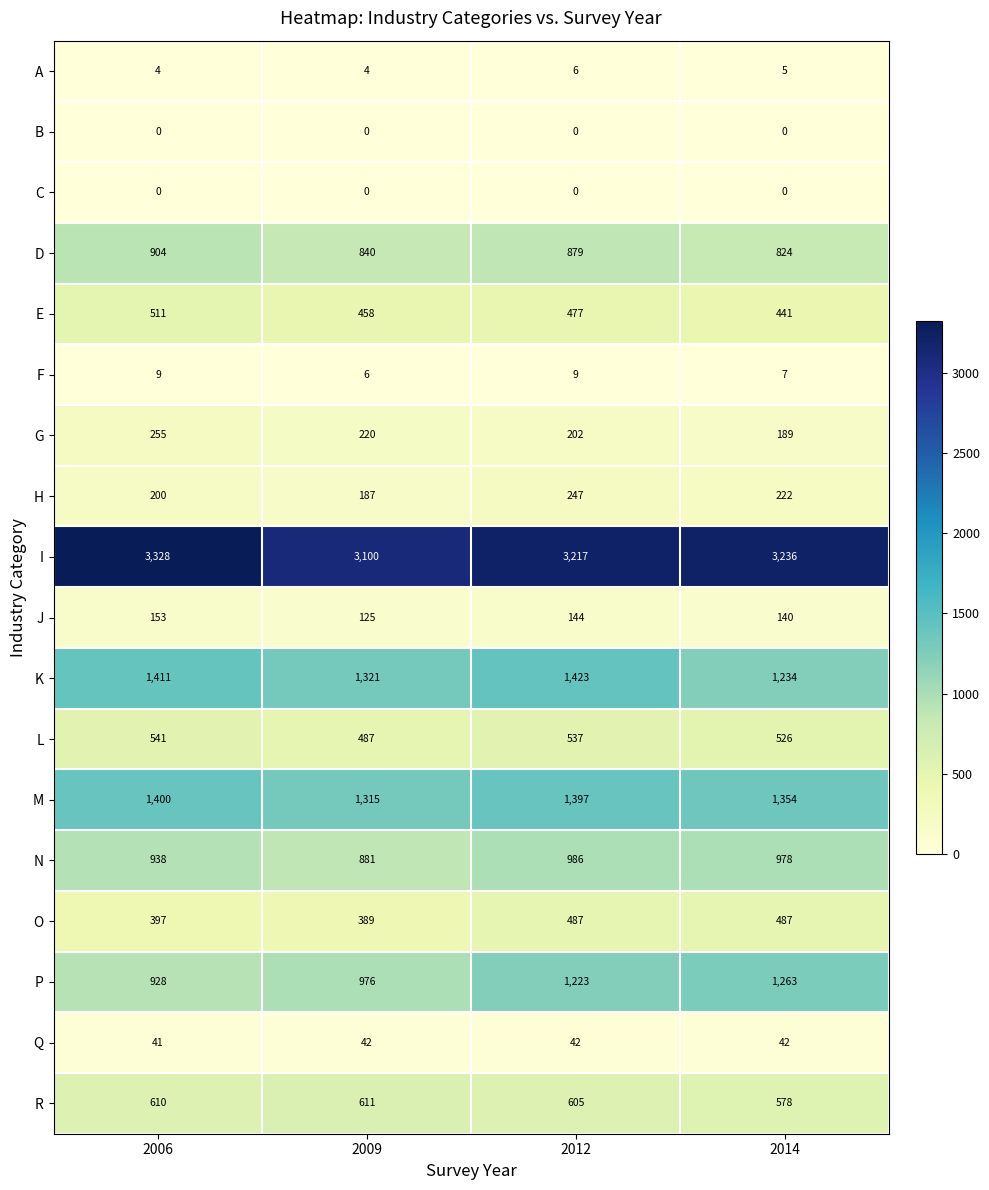

True or false: B has a value of 0 at 2006.

True